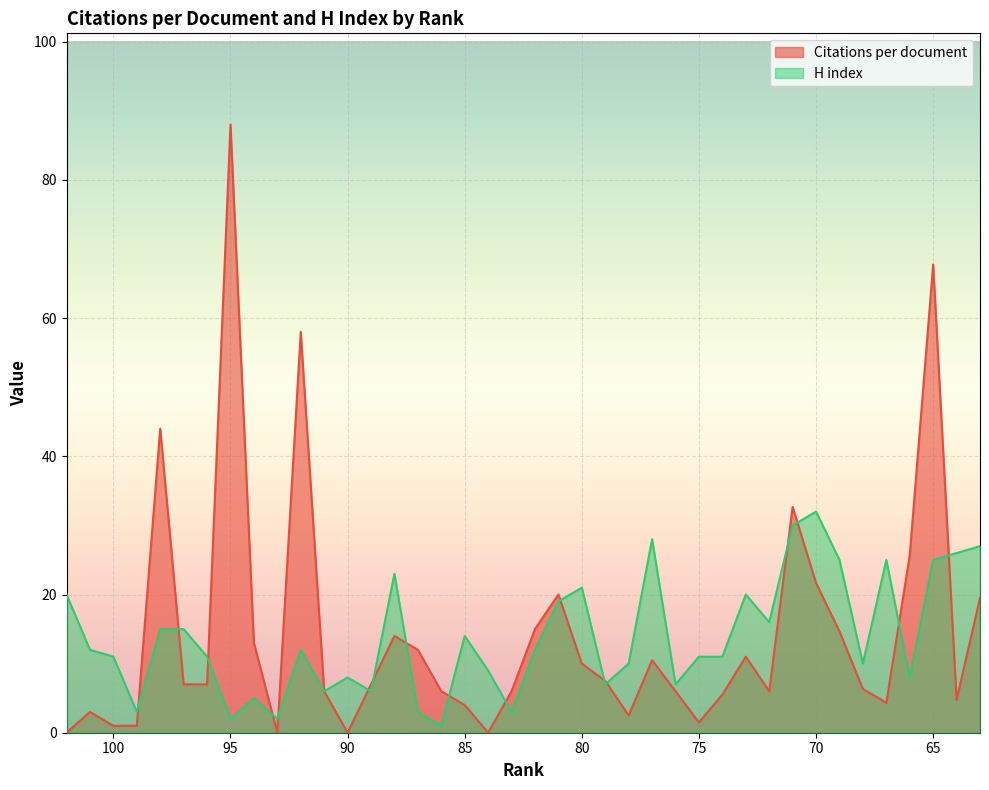

How many times do Citations per document and H index cross each other?

17